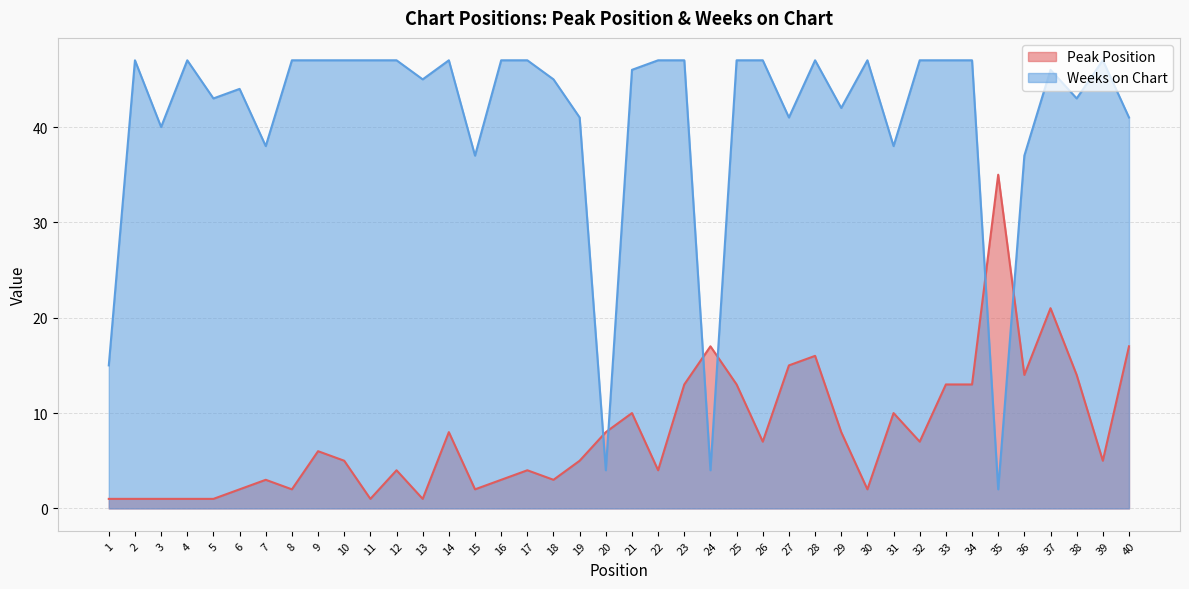

At 18, list the series in order from largest to smallest.

Weeks on Chart, Peak Position